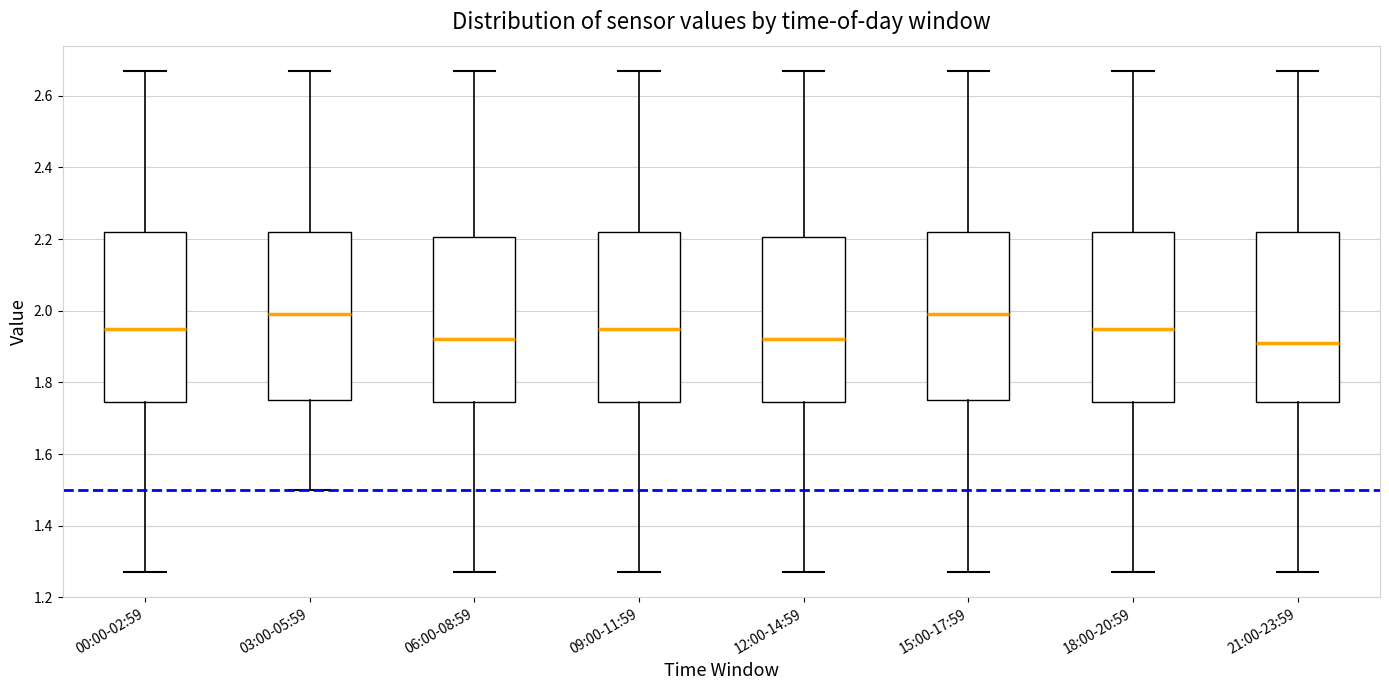

Reading left to right, read every box against the y-axis: the position of its median line, the range the box covers, and the ends of its whiskers. The values are not printed on the chart, so give them approximately, as read against the axis.

00:00-02:59: median 1.96, box 1.74 to 2.22, whiskers 1.28 to 2.68
03:00-05:59: median 2.00, box 1.76 to 2.22, whiskers 1.50 to 2.68
06:00-08:59: median 1.92, box 1.74 to 2.20, whiskers 1.28 to 2.68
09:00-11:59: median 1.96, box 1.74 to 2.22, whiskers 1.28 to 2.68
12:00-14:59: median 1.92, box 1.74 to 2.20, whiskers 1.28 to 2.68
15:00-17:59: median 2.00, box 1.76 to 2.22, whiskers 1.28 to 2.68
18:00-20:59: median 1.96, box 1.74 to 2.22, whiskers 1.28 to 2.68
21:00-23:59: median 1.92, box 1.74 to 2.22, whiskers 1.28 to 2.68